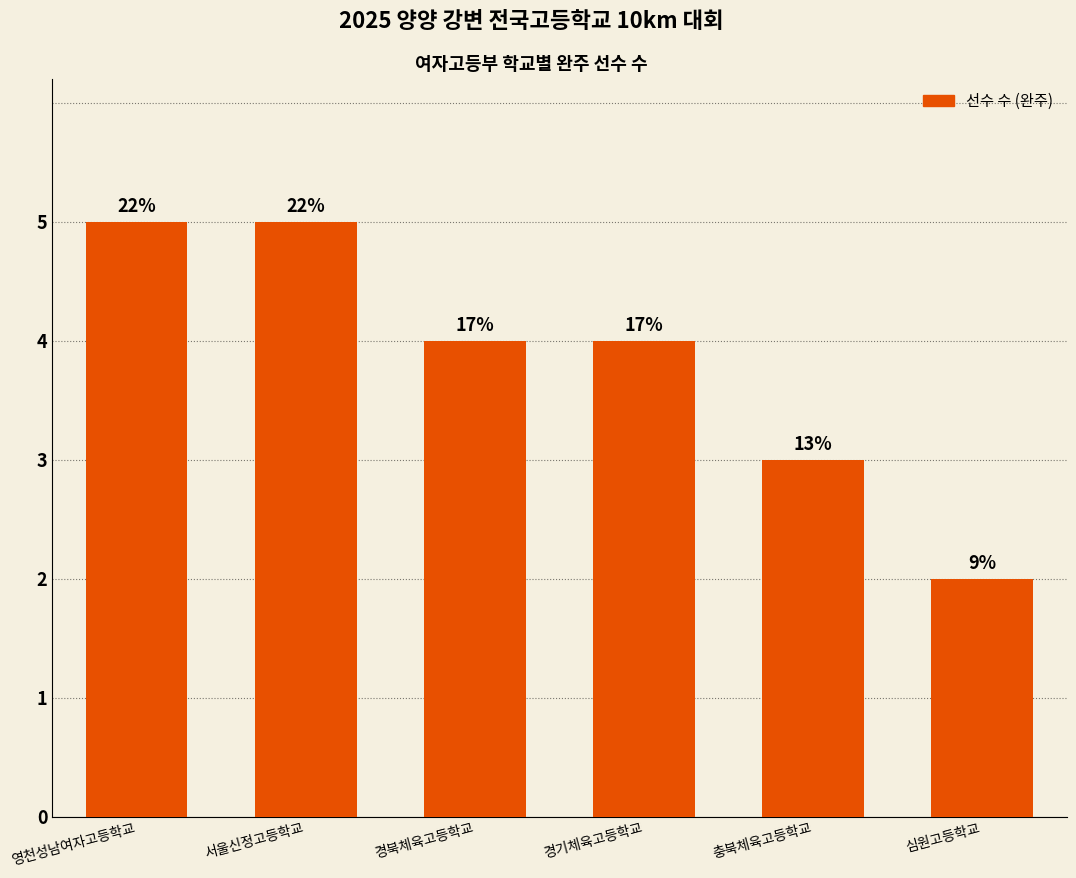

Are the bars horizontal?

No